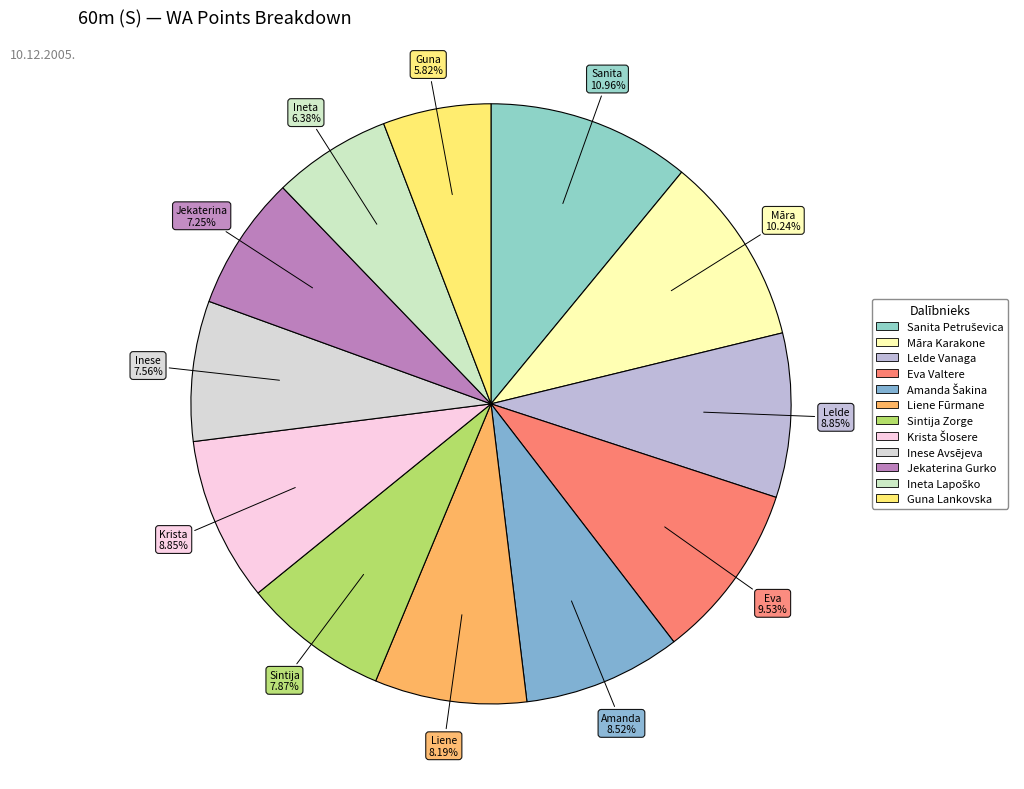

Is it true that Krista Šlosere is 9% of the pie?

True